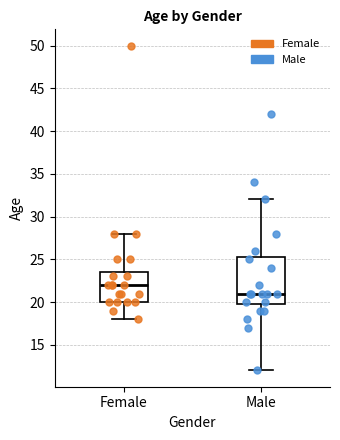

Which box's median line is the lowest?

Male